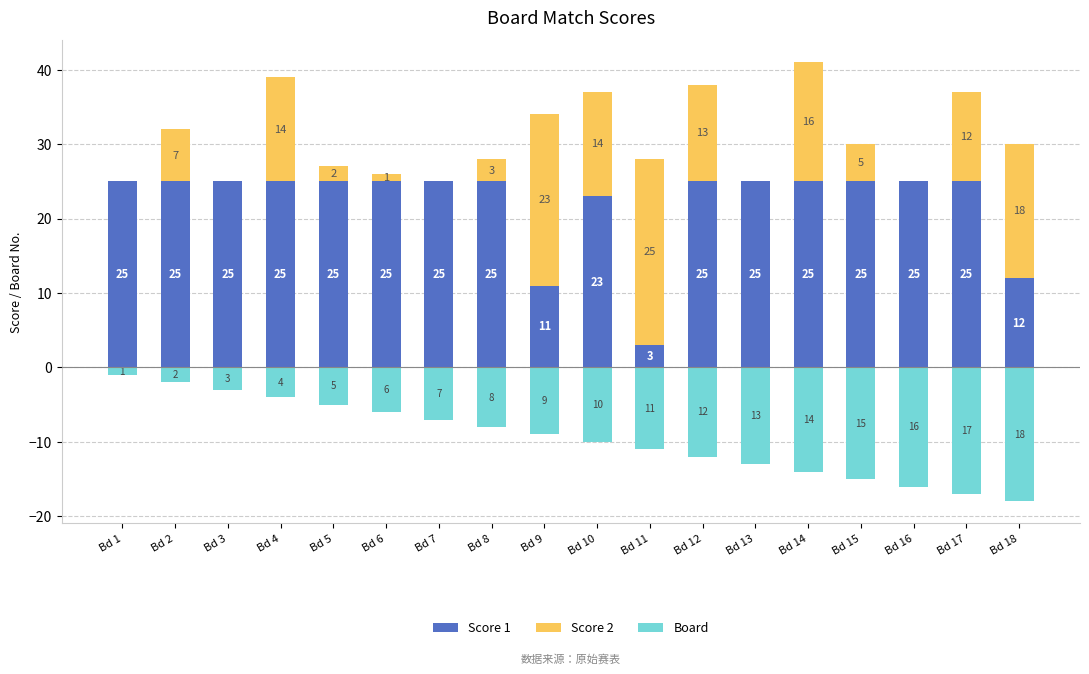

How many values in Score 2 are above zero?

13